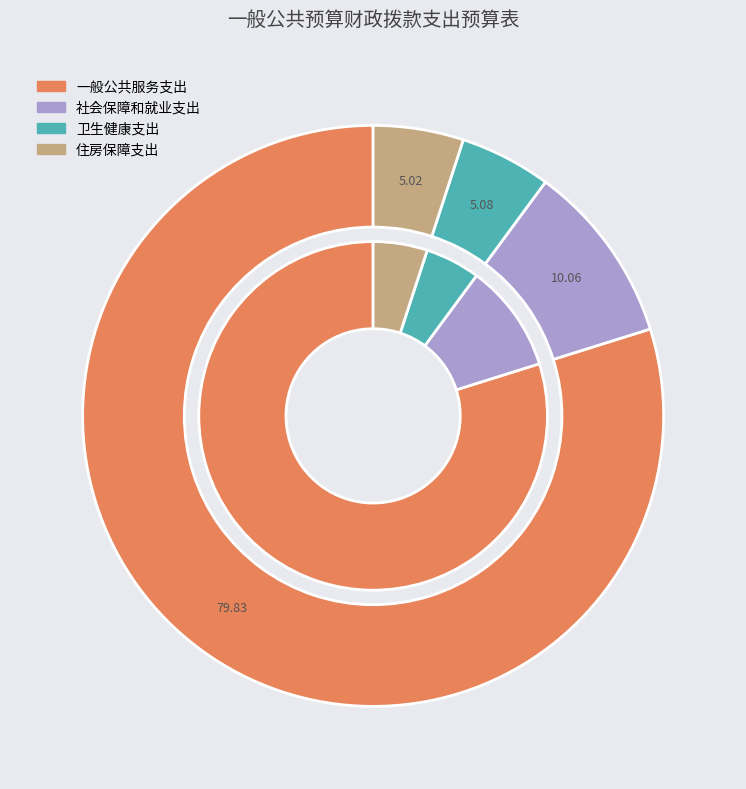

Is there any slice that represents more than half of the pie?

Yes